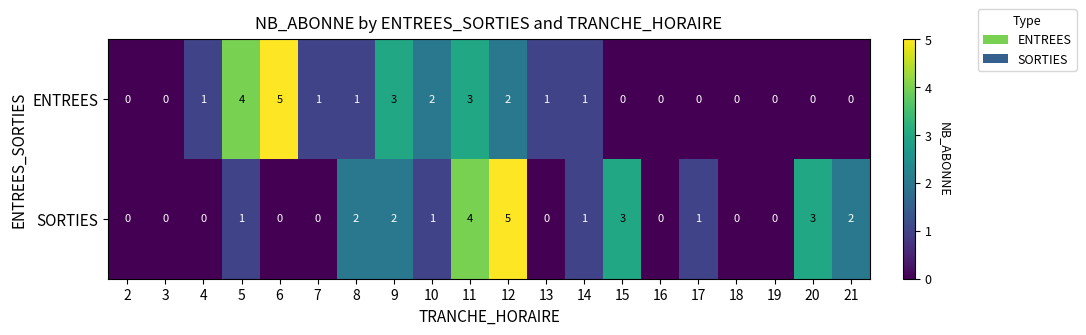

Which series has the largest total across all categories?

SORTIES